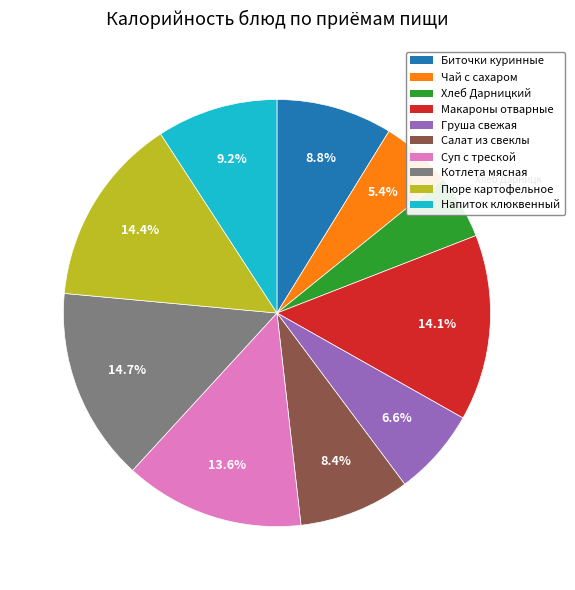

Is there any slice that represents more than half of the pie?

No